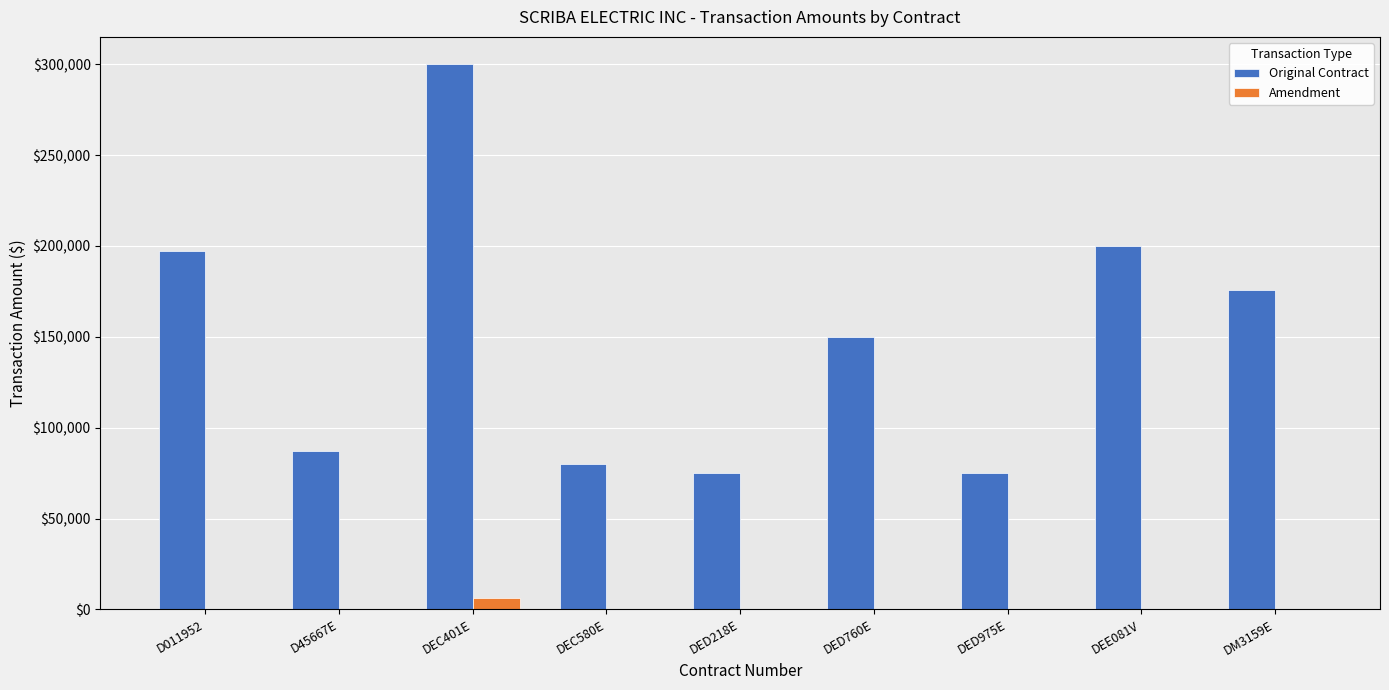

Reading left to right, list all the values displayed in this chart.

Original Contract: D011952=197214.0	D45667E=87321.0	DEC401E=300000.0	DEC580E=80000.0	DED218E=75000.0	DED760E=150000.0	DED975E=75000.0	DEE081V=200000.0	DM3159E=176000.0
Amendment: D011952=0.0	D45667E=0.0	DEC401E=6512.0	DEC580E=0.0	DED218E=0.0	DED760E=0.0	DED975E=0.0	DEE081V=0.0	DM3159E=0.0